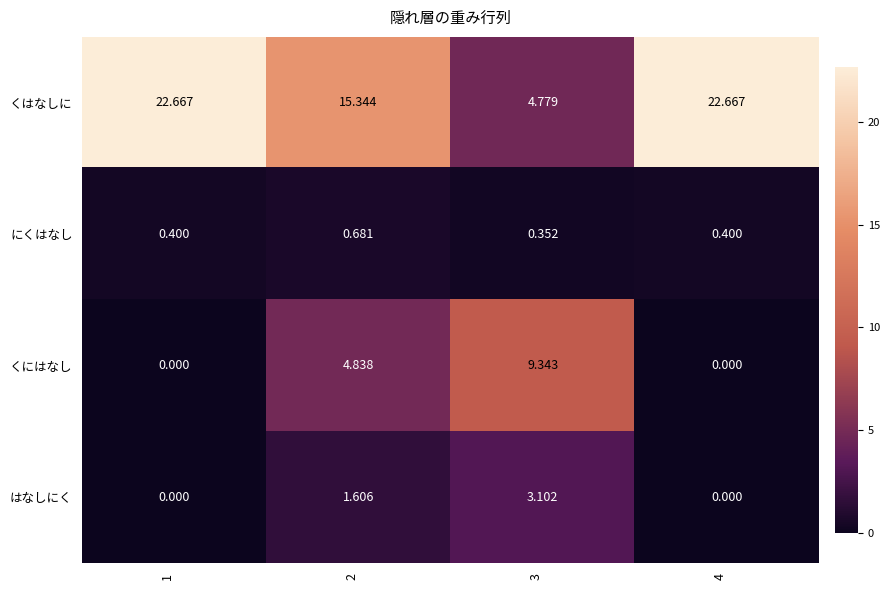

At how many categories does at least one series exceed 7?

4